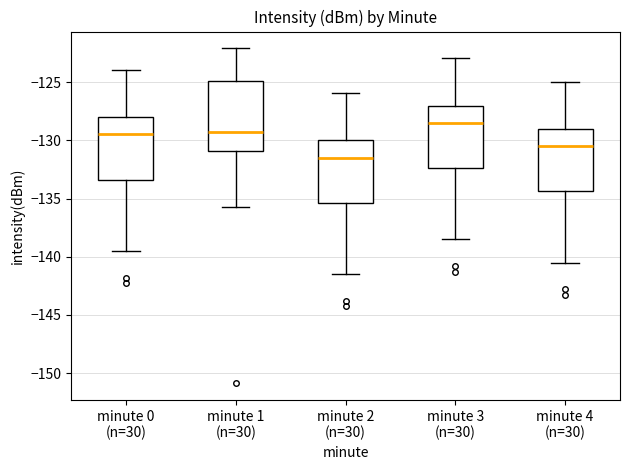

Which box is the tallest, from its lower edge to its upper edge?

minute 1 (n=30)